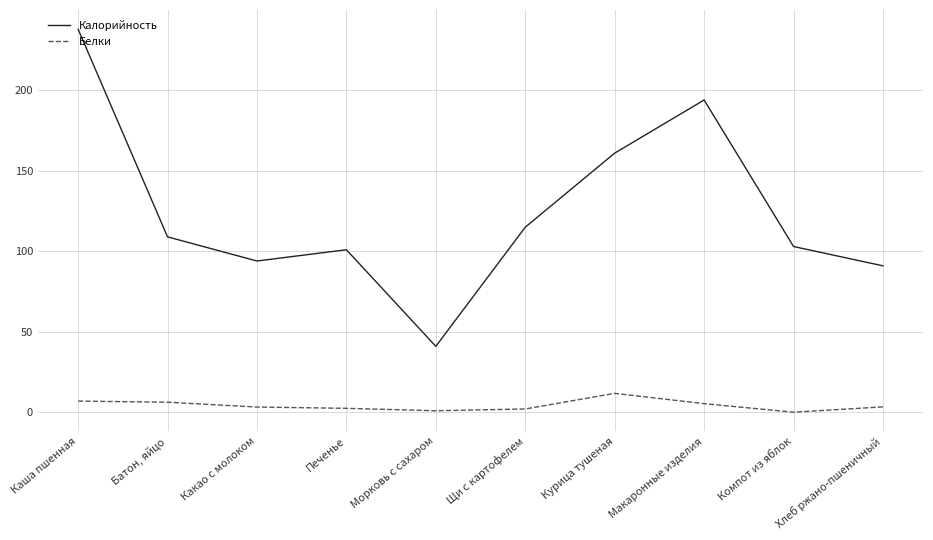

Which series has the largest range (max minus min)?

Калорийность